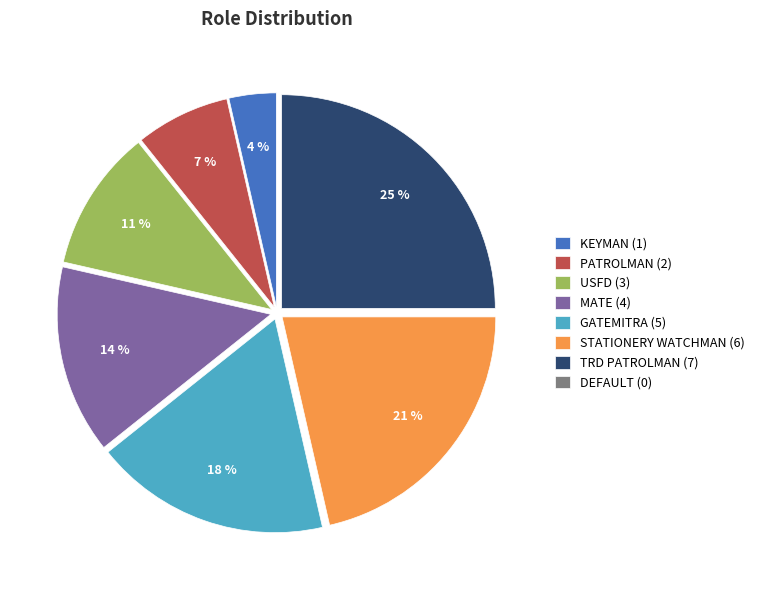

To the nearest percent, what is the average slice percentage?

12%